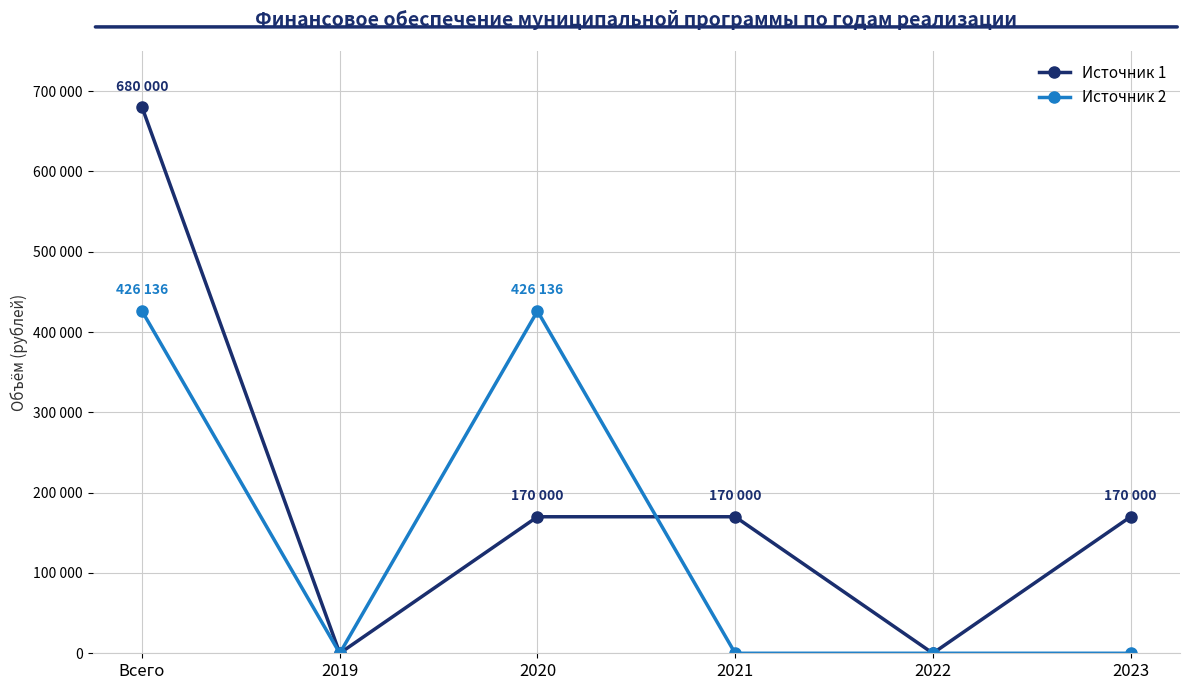

Rank the series by their average value, from lowest to highest.

Источник 2, Источник 1